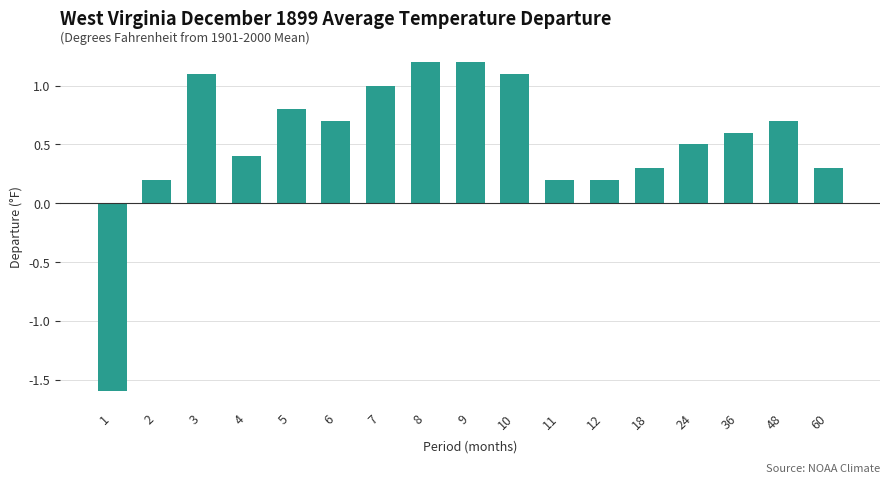

What is the minimum value shown in the chart?

-1.6